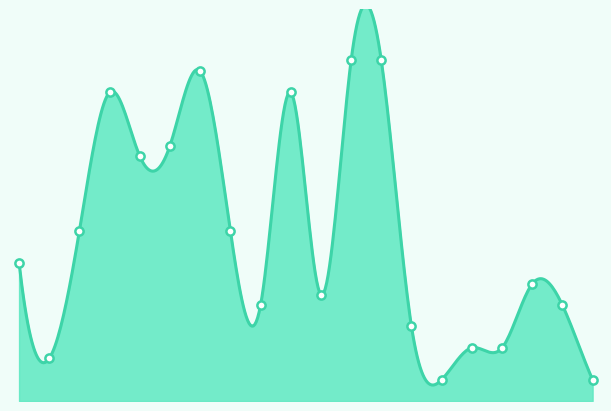

Which has a higher value, 3 or 18?

3